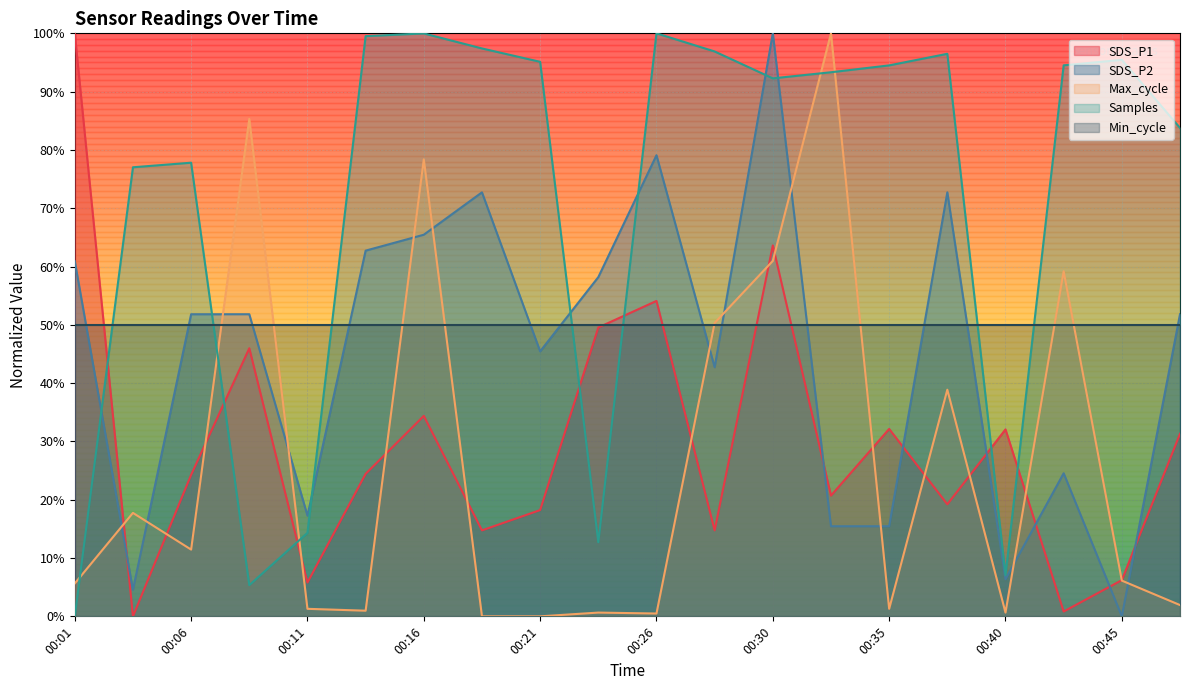

Where is Samples nearest to the value 0?

00:01